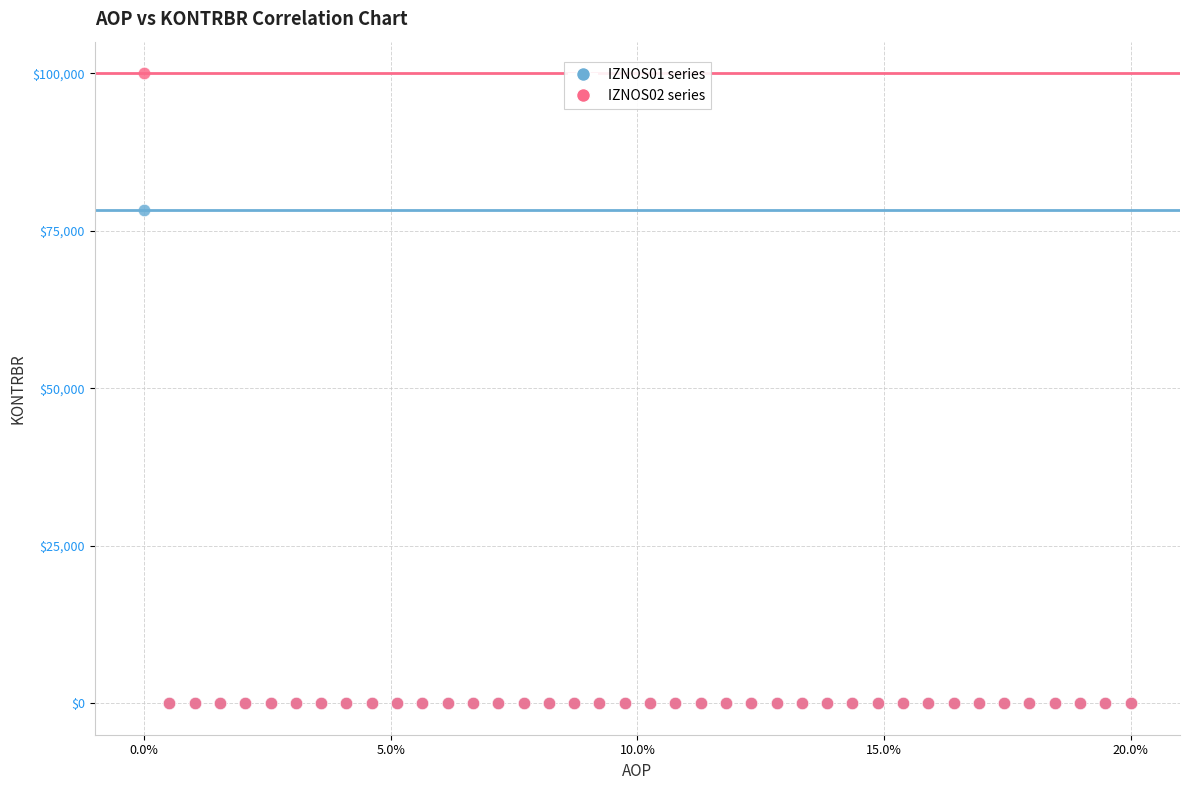

Which series has the widest spread of Y values?

IZNOS02 series